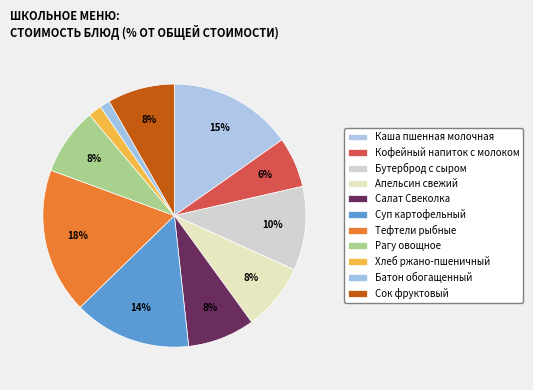

How many segments does this pie chart have?

11